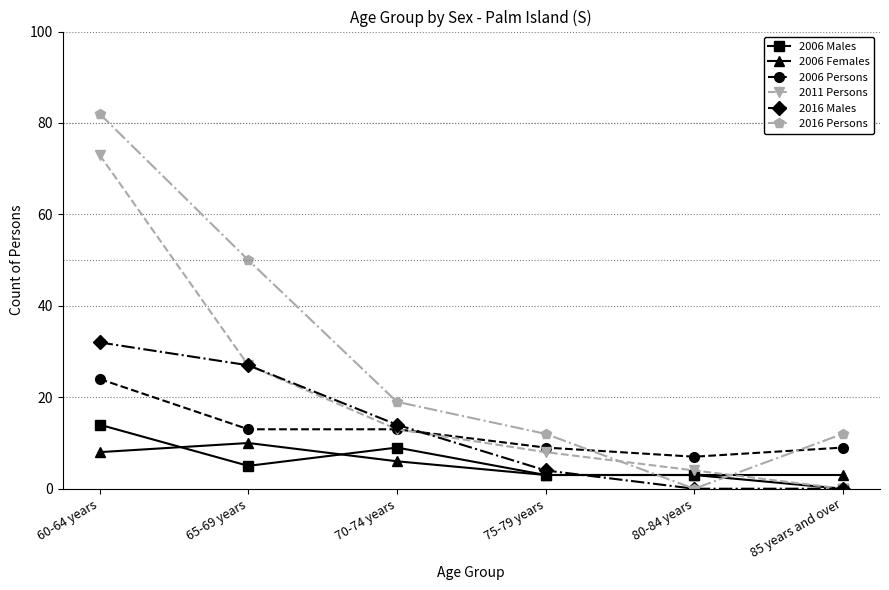

What is the difference between the maximum and minimum values in the 2006 Females series?

7